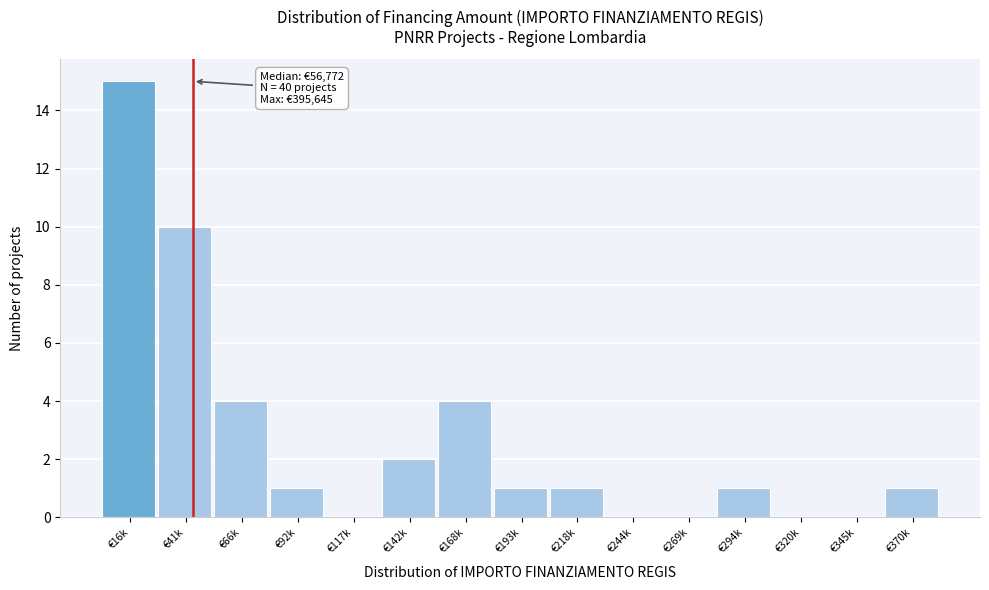

Reading right to left, what are all the values shown in this chart?

€370k=1	€345k=0	€320k=0	€294k=1	€269k=0	€244k=0	€218k=1	€193k=1	€168k=4	€142k=2	€117k=0	€92k=1	€66k=4	€41k=10	€16k=15